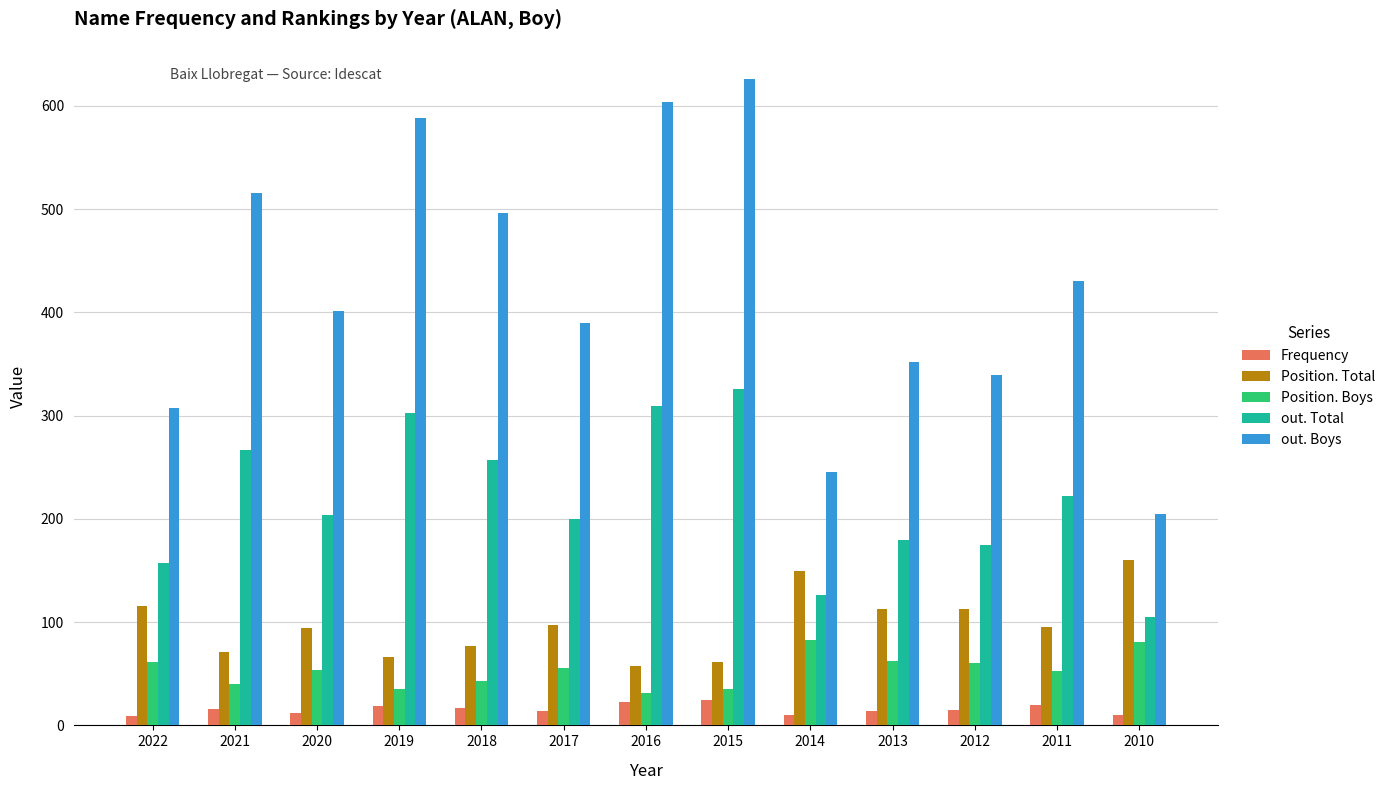

Which series has the widest spread of values?

out. Boys